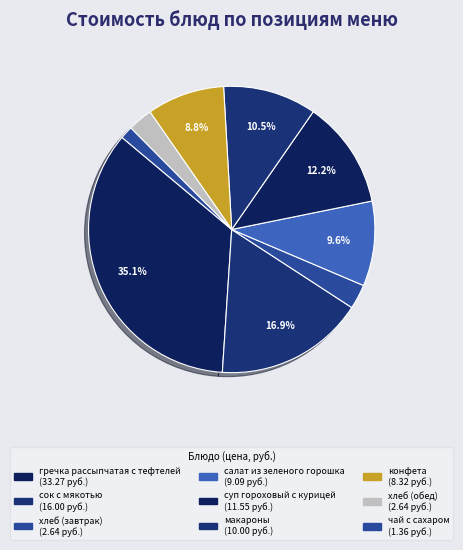

How many slices are in this pie chart?

9